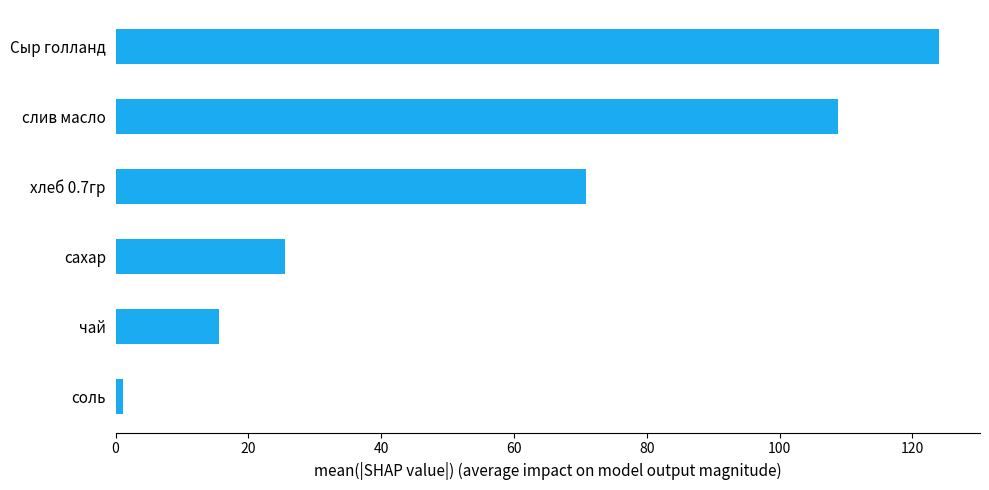

Is it true that the value at сахар is 25.6?

True